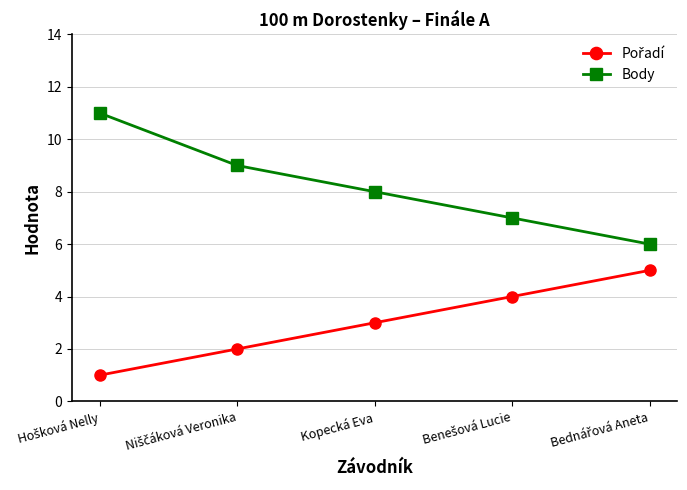

True or false: Body has more than 1 interior local peaks.

False